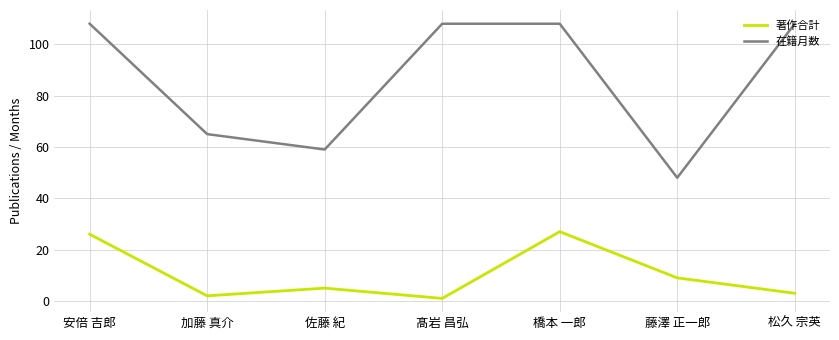

What are all the series names shown in the legend?

著作合計, 在籍月数